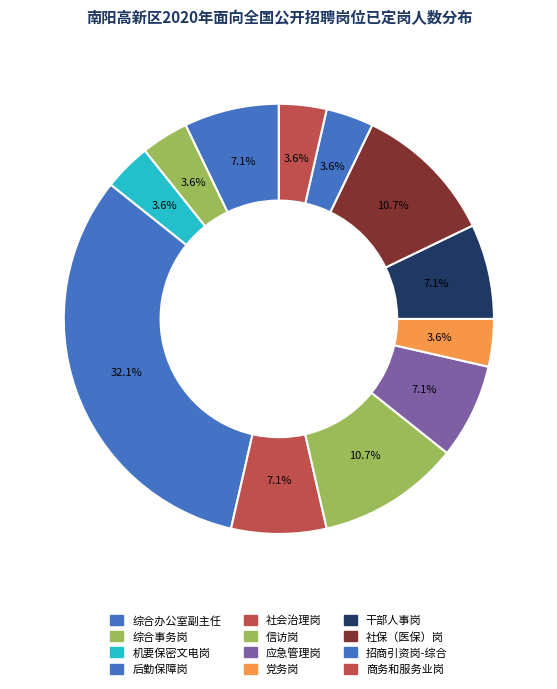

To the nearest percent, what is the difference between the largest and smallest slice percentages?

29%